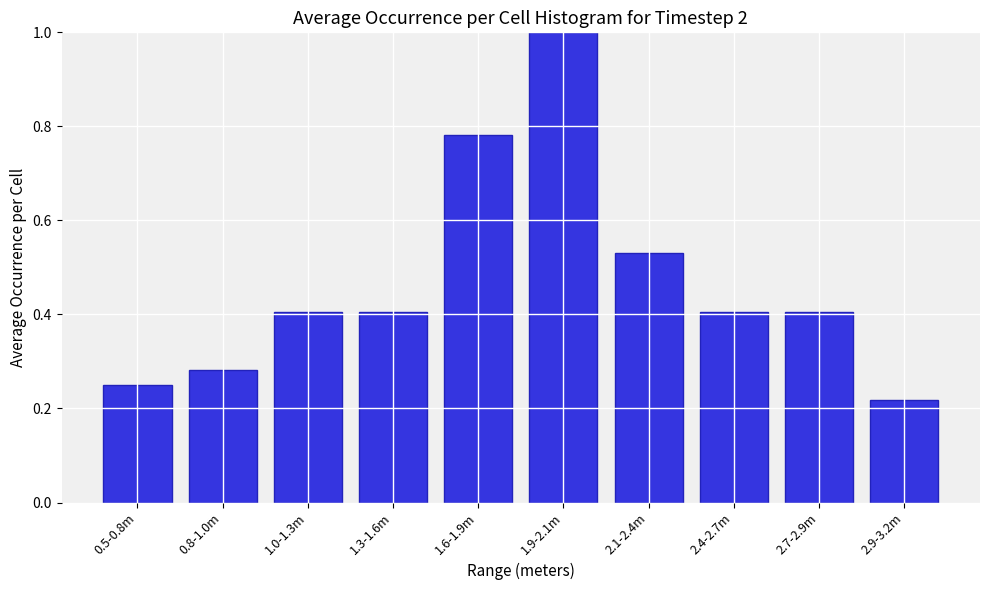

Which has a higher value, 0.8-1.0m or 0.5-0.8m?

0.8-1.0m